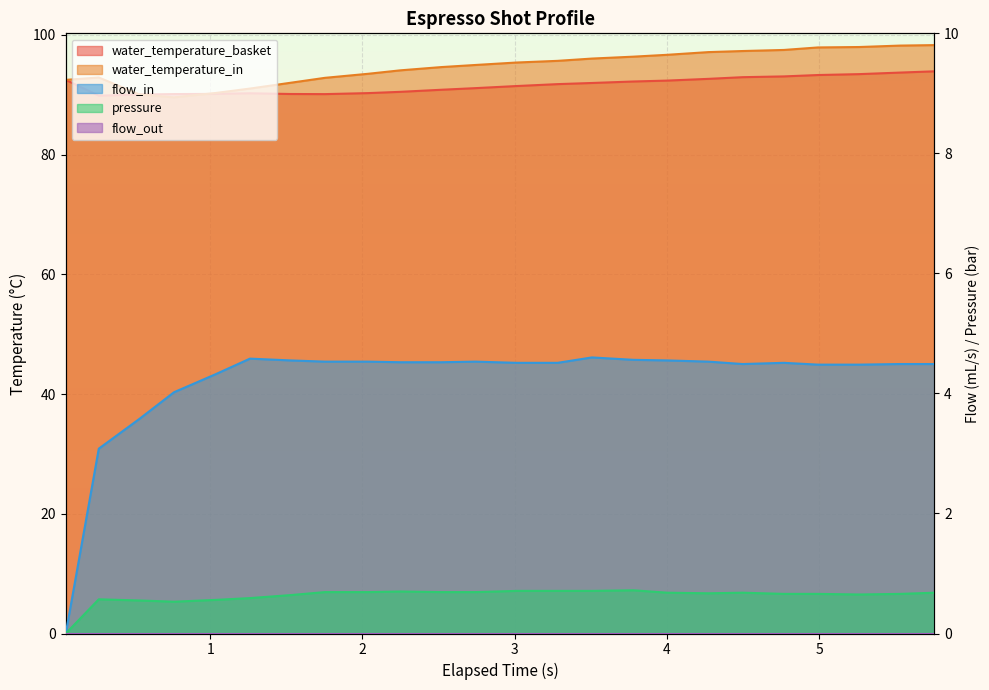

What is the label of the 3rd point from the left?

0.537